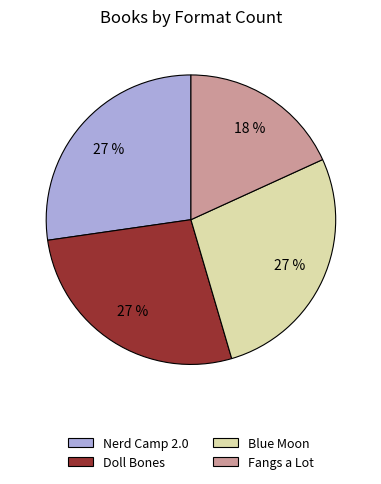

Is it true that Nerd Camp 2.0 is 27% of the pie?

True